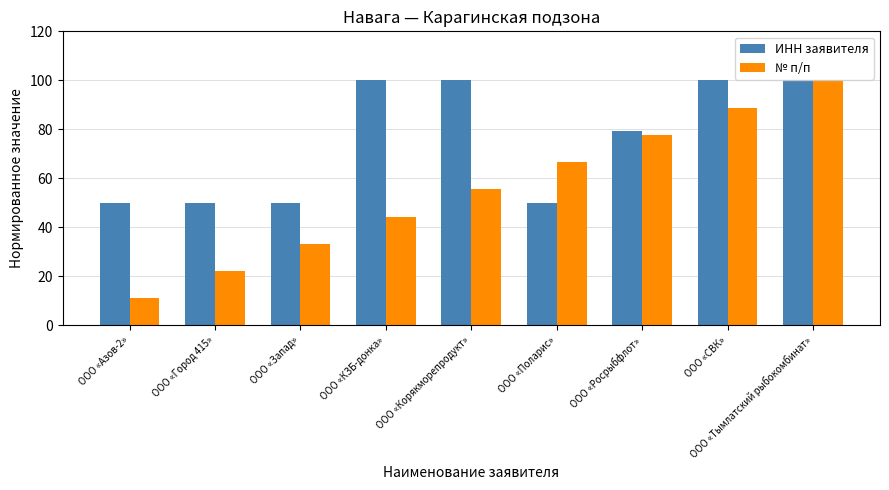

Which series has the largest range (max minus min)?

№ п/п